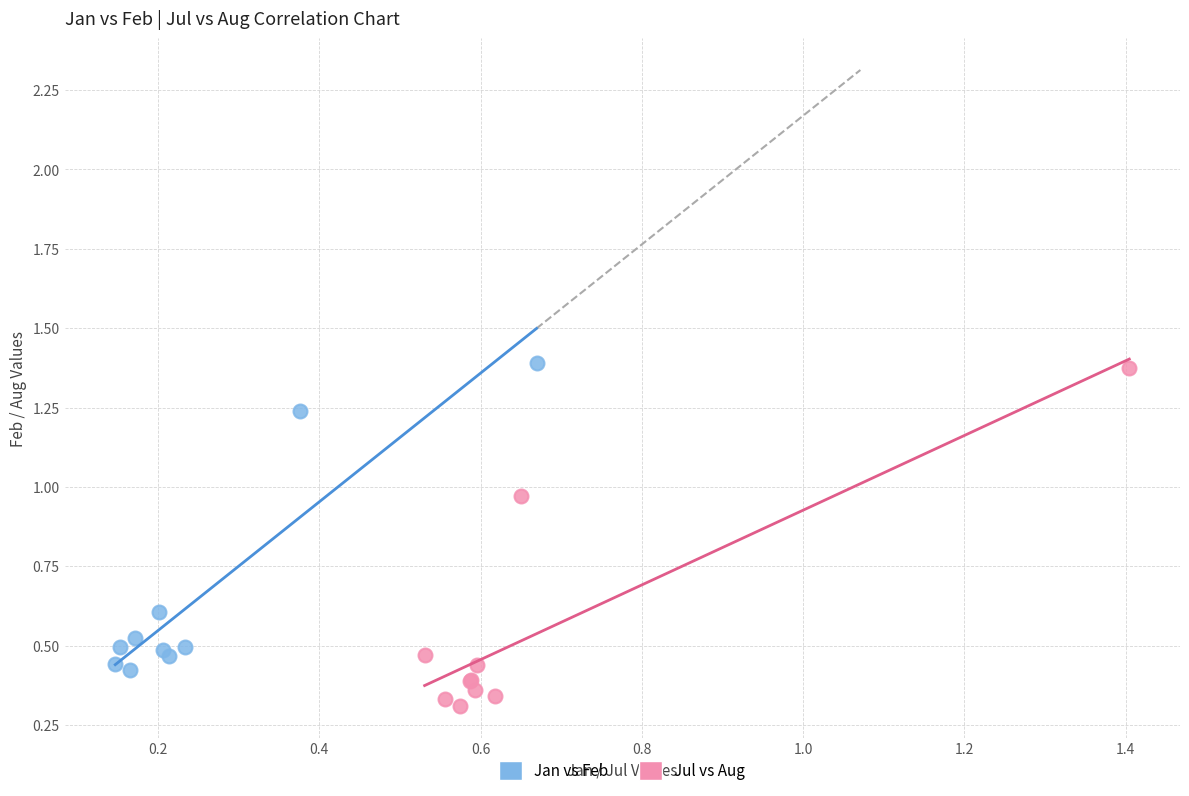

Which series reaches the minimum Y coordinate?

Jul vs Aug